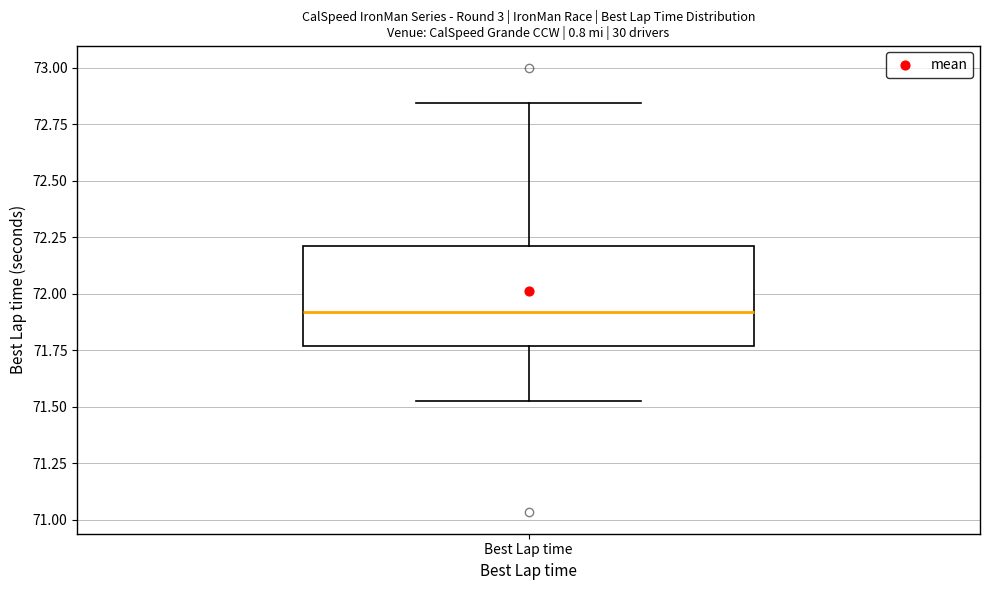

Read this box plot against the y-axis: the position of the median line, the range covered by the box, and the ends of both whiskers. The values are not printed on the chart, so give them approximately, as read against the axis.

median 71.90, box 71.75 to 72.20, whiskers 71.50 to 72.85